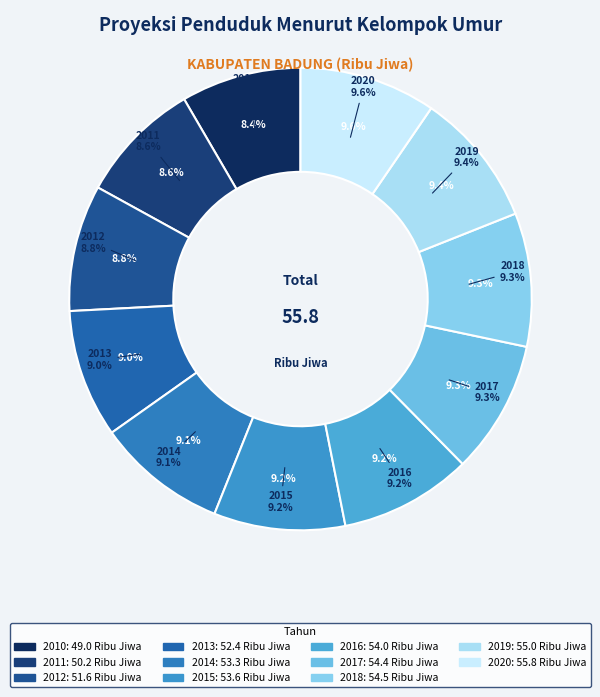

To the nearest percent, what is the average slice percentage?

9%